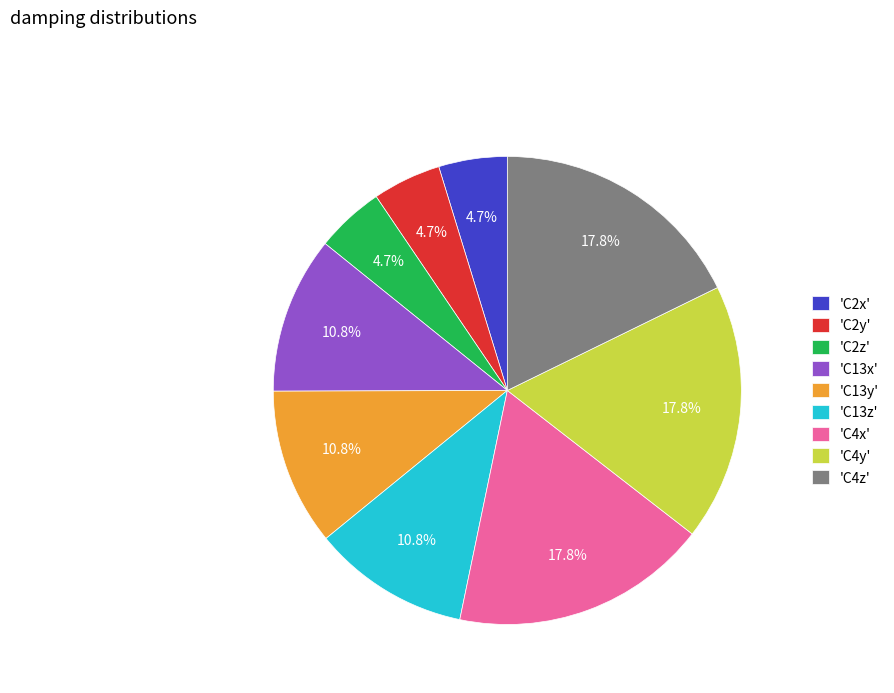

What portion of the pie excludes 'C2z'?

95.3%